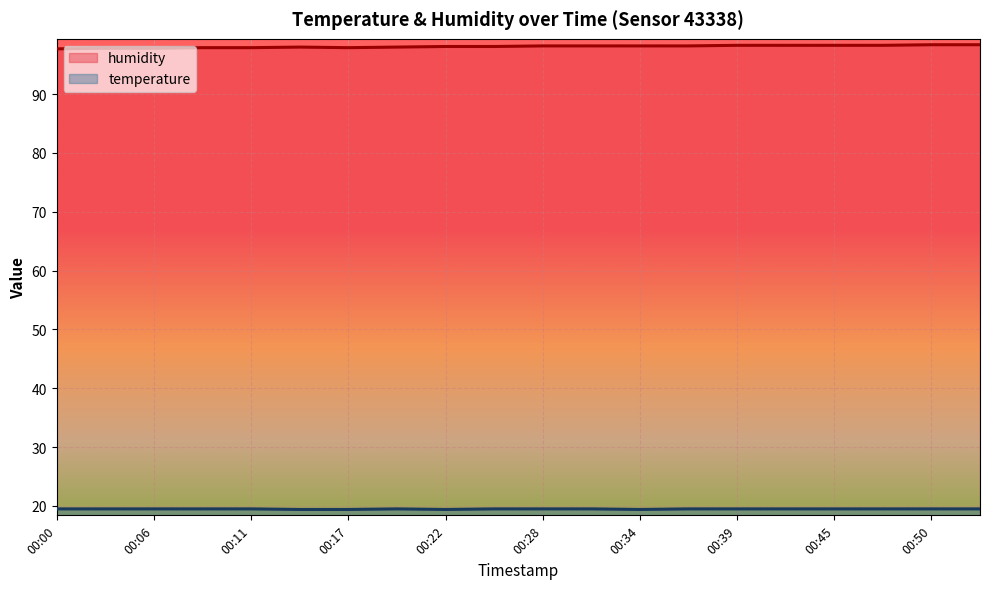

What is the lowest value of the humidity series?

97.7